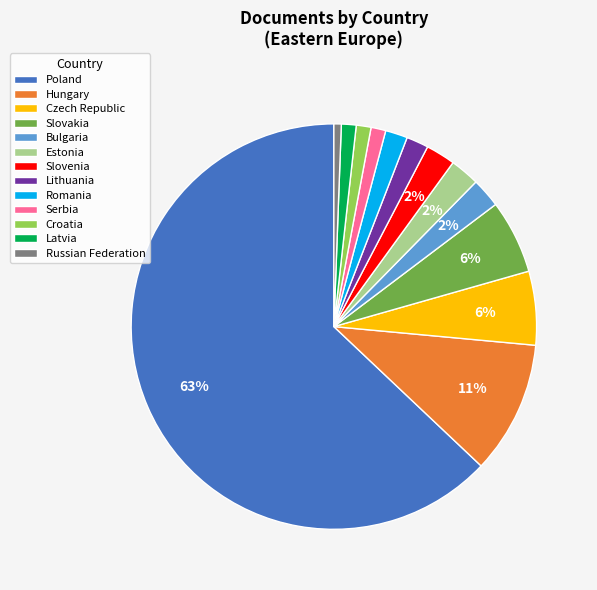

Between Romania and Slovakia, which is larger?

Slovakia